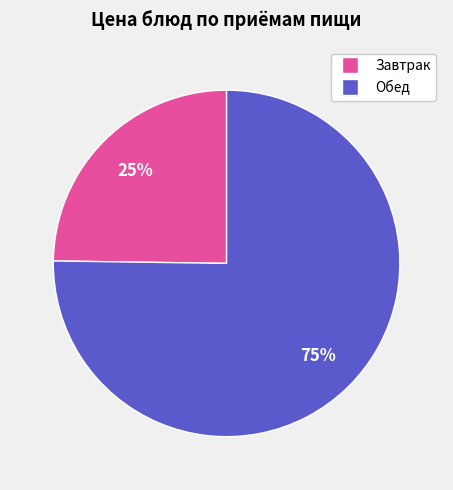

To the nearest percent, what is the average slice percentage?

50%